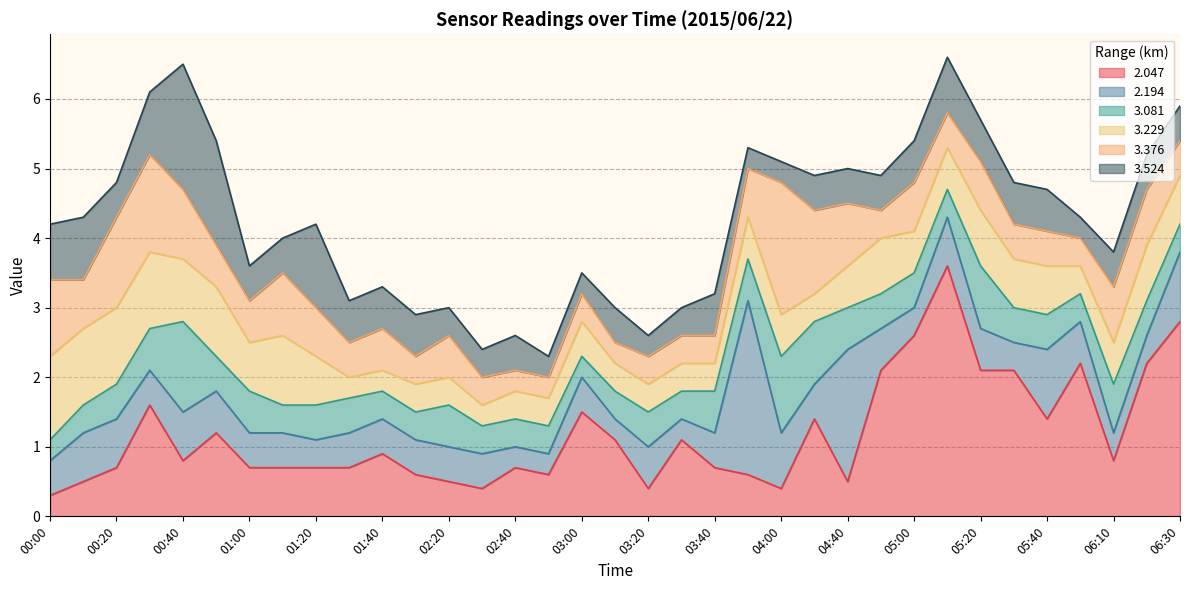

What is the lowest value of the 2.047 series?

0.3